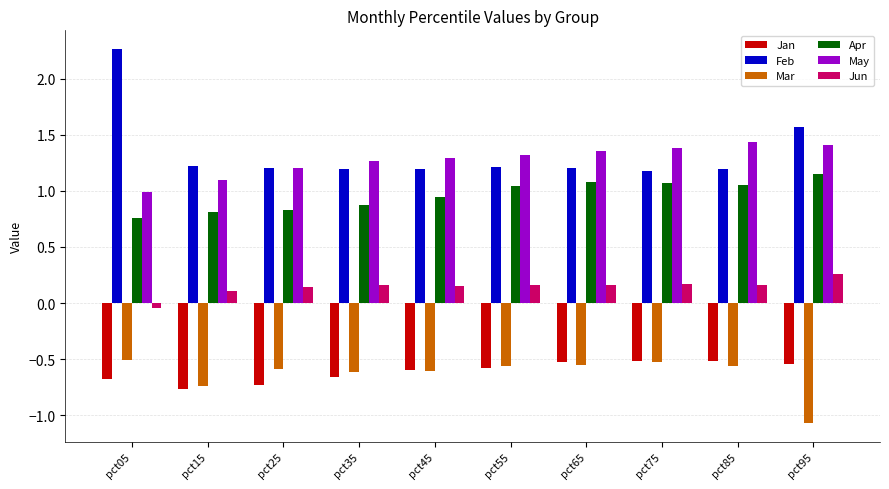

At how many categories does at least one series exceed 0?

10